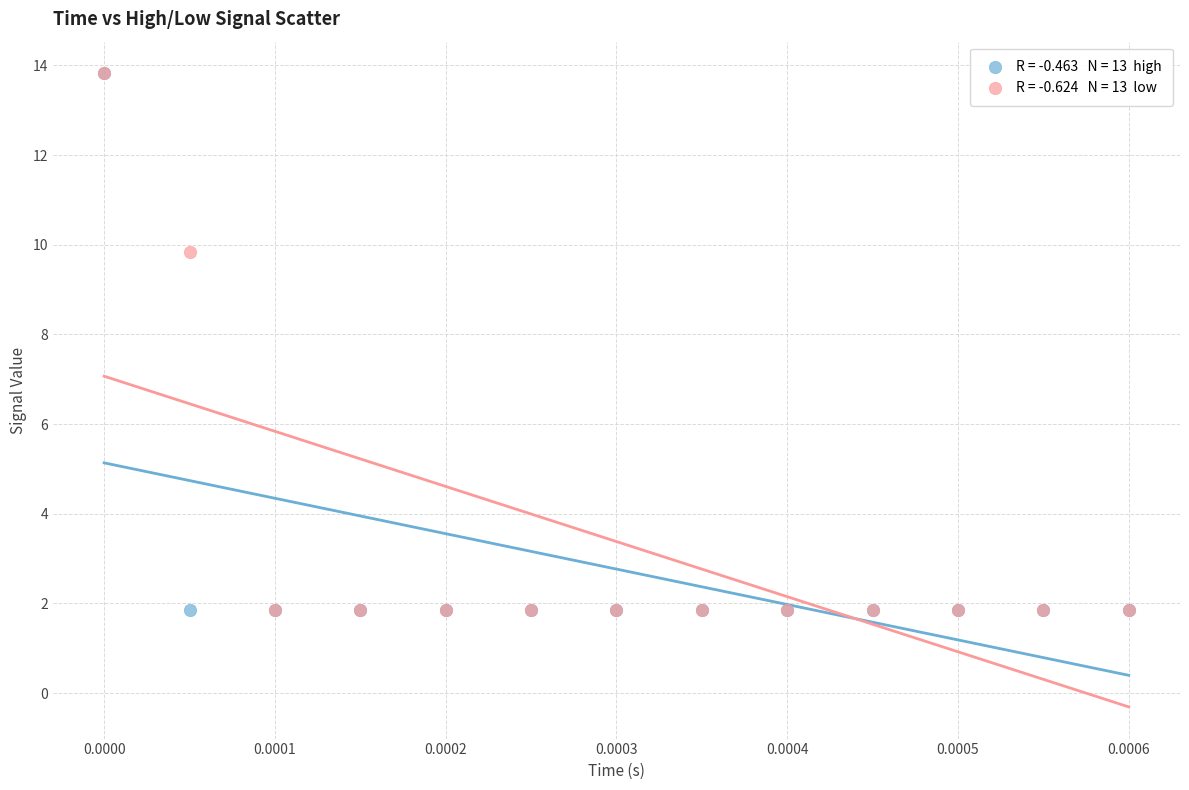

Across all series, what Y value is closest to 7?

9.8